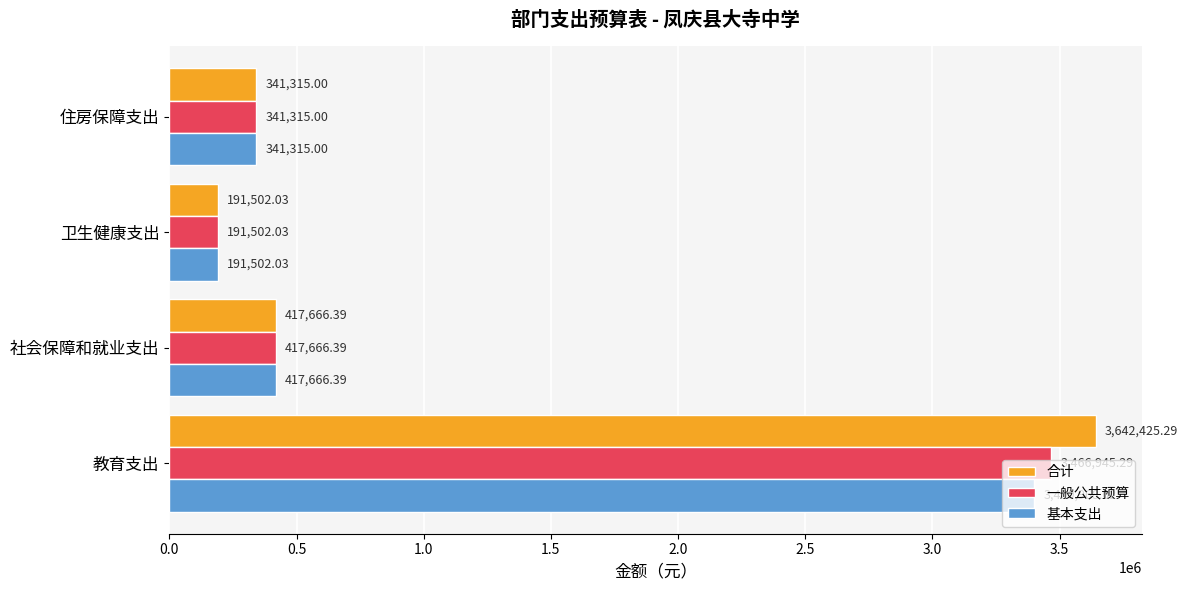

Rank the series by their average value, from lowest to highest.

基本支出, 一般公共预算, 合计